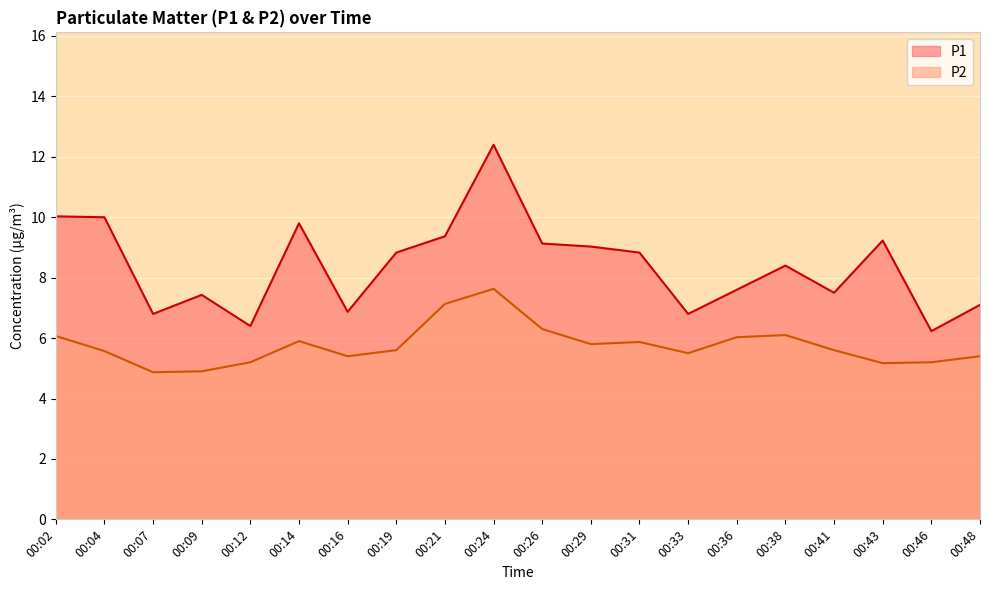

Where does the P2 series first go above 5?

00:02